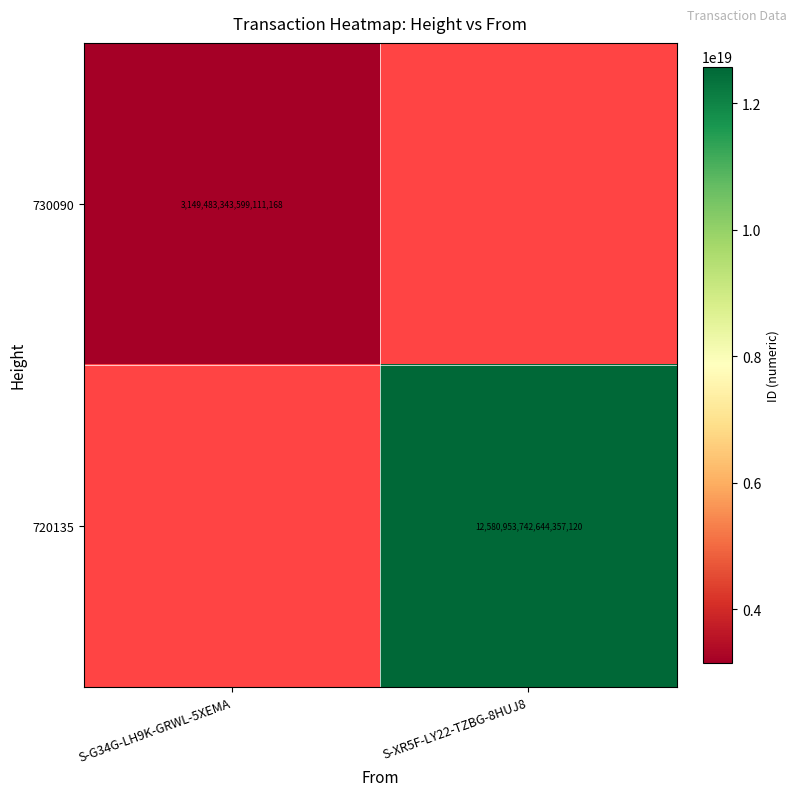

Is the value of 730090 at S-G34G-LH9K-GRWL-5XEMA greater than the value of 720135 at S-XR5F-LY22-TZBG-8HUJ8?

No